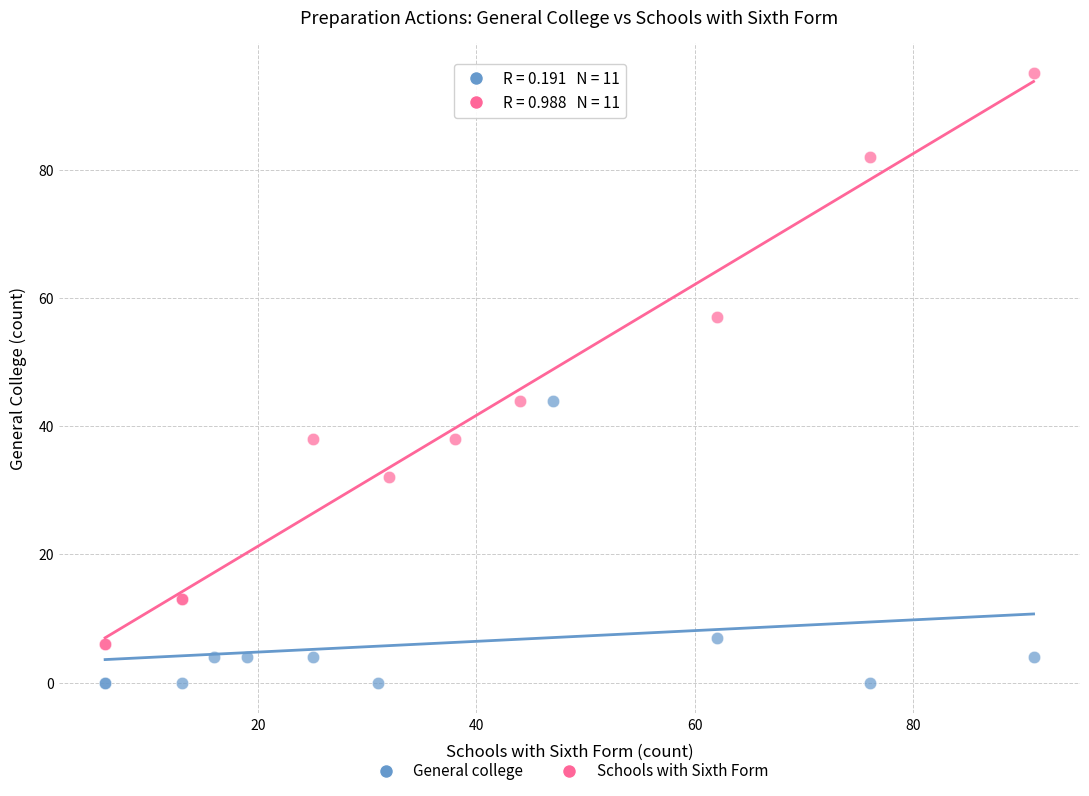

Which series has the largest Y range (max minus min)?

Schools with Sixth Form